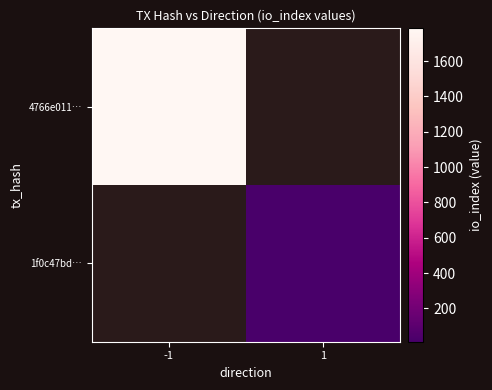

At which label is 4766e011… closest to 1785?

-1